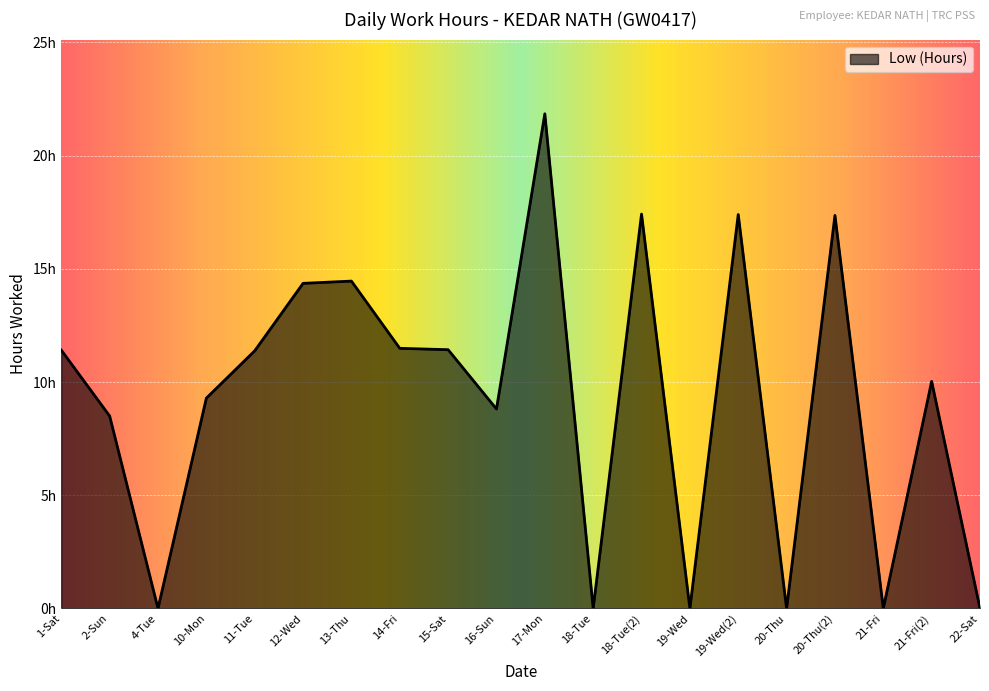

Is this an area chart (filled region under the line)?

Yes